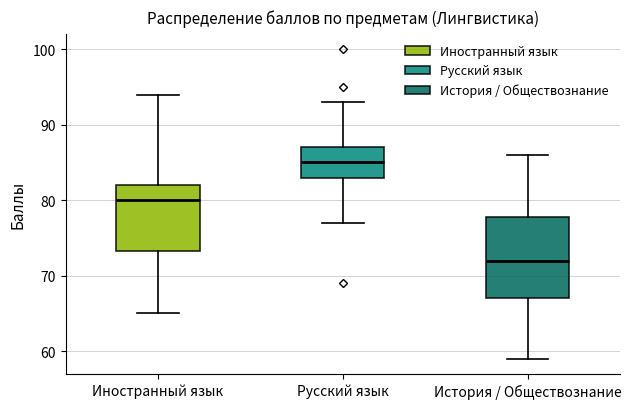

Reading left to right, read every box against the y-axis: the position of its median line, the range the box covers, and the ends of its whiskers. The values are not printed on the chart, so give them approximately, as read against the axis.

Иностранный язык: median 80, box 73 to 82, whiskers 65 to 94
Русский язык: median 85, box 83 to 87, whiskers 77 to 93
История / Обществознание: median 72, box 67 to 78, whiskers 59 to 86